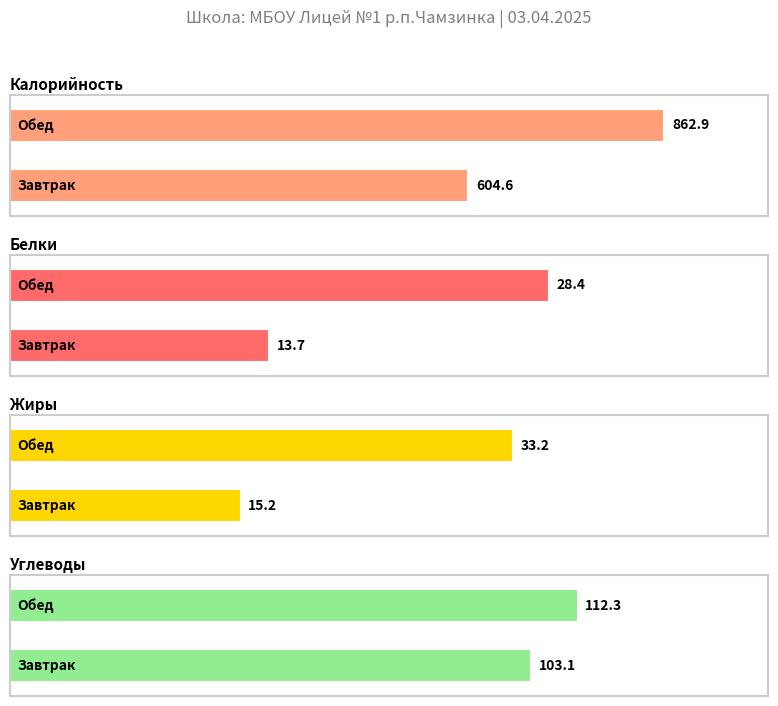

List the series in order of their peak value, highest first.

Калорийность, Углеводы, Жиры, Белки